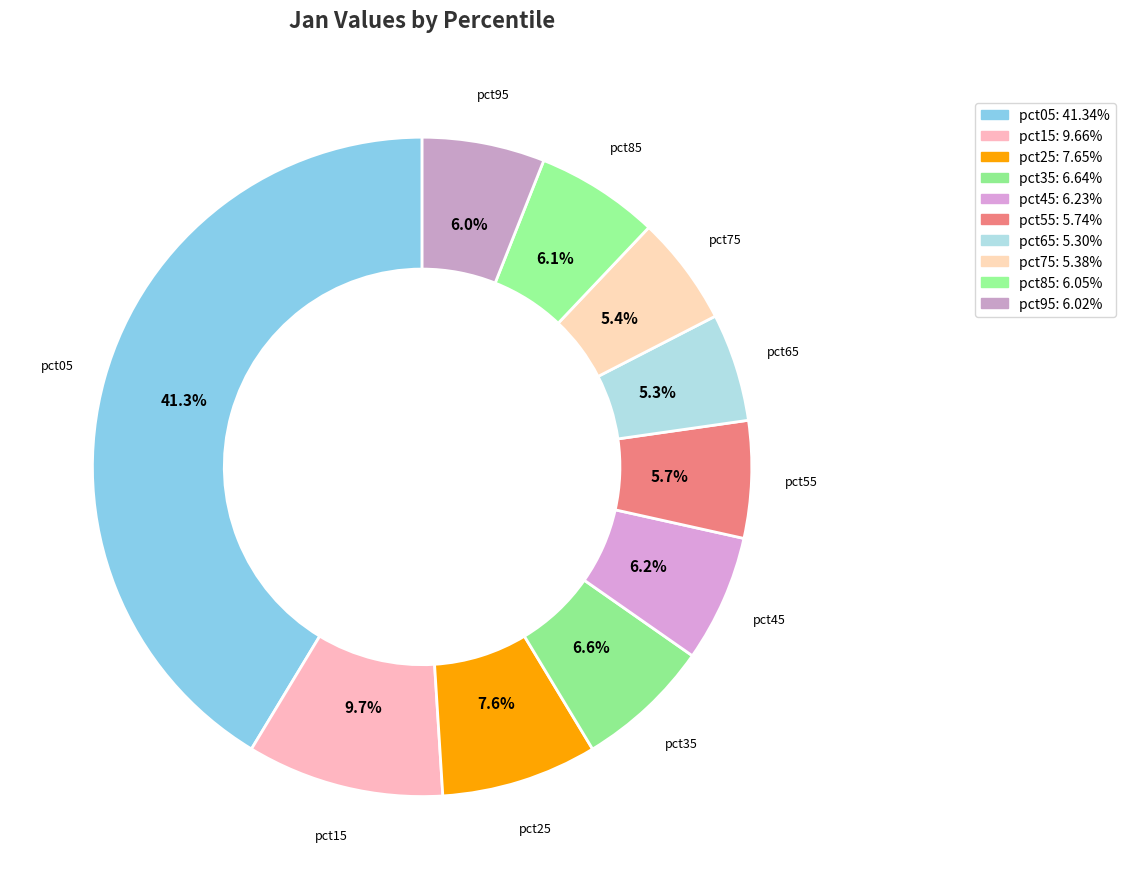

Rank the categories by value from highest to lowest.

pct05, pct15, pct25, pct35, pct45, pct85, pct95, pct55, pct75, pct65